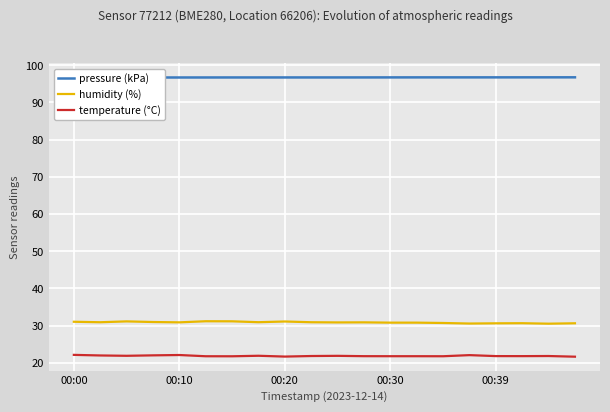

Reading left to right, list all the values displayed in this chart.

pressure (kPa): 96.7	96.7	96.7	96.7	96.7	96.7	96.7	96.7	96.7	96.7	96.7	96.7	96.7	96.7	96.7	96.7	96.7	96.7	96.7	96.7
humidity (%): 31.0	30.9	31.1	31.0	30.9	31.2	31.2	30.9	31.1	30.9	30.9	30.9	30.8	30.8	30.7	30.6	30.6	30.6	30.5	30.6
temperature (°C): 22.1	22.0	21.9	22.0	22.1	21.8	21.8	21.9	21.7	21.8	21.9	21.8	21.8	21.8	21.8	22.1	21.8	21.8	21.8	21.6